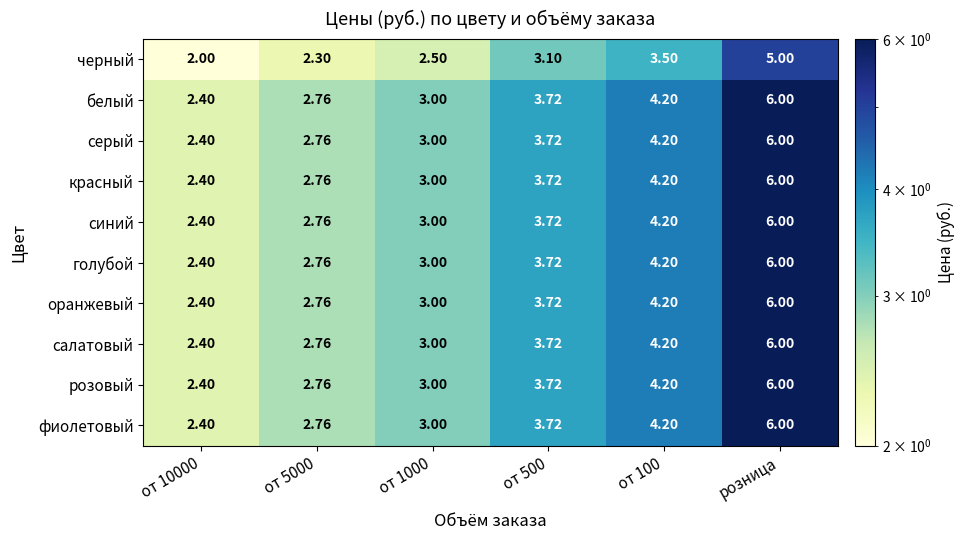

Is the value of серый at от 100 greater than the value of фиолетовый at от 5000?

Yes